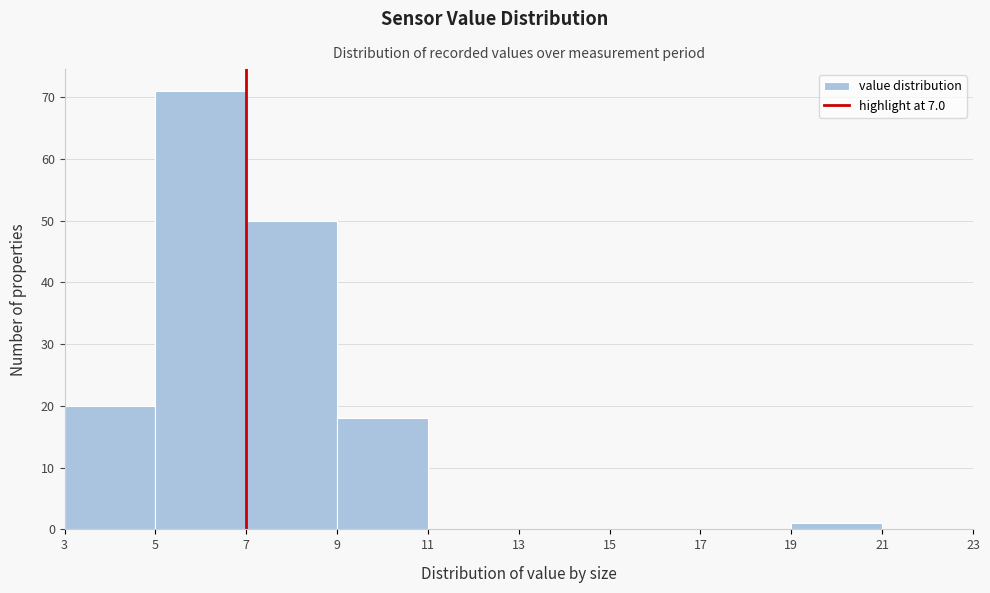

Reading left to right, list every bar in this chart as the range it spans on the x-axis followed by its height. The values are not printed on the chart, so give them approximately, as read against the axis.

3 to 5: 20
5 to 7: 71
7 to 9: 50
9 to 11: 18
11 to 13: 0
13 to 15: 0
15 to 17: 0
17 to 19: 0
19 to 21: 1
21 to 23: 0